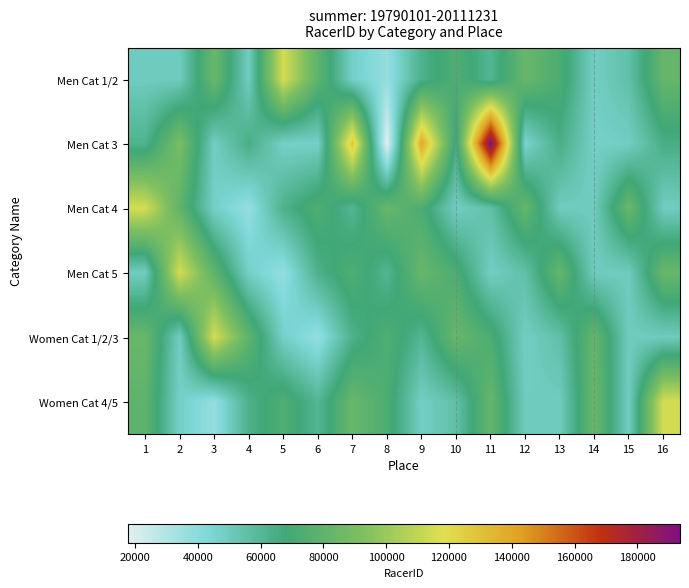

At how many categories does at least one series exceed 108234?

8